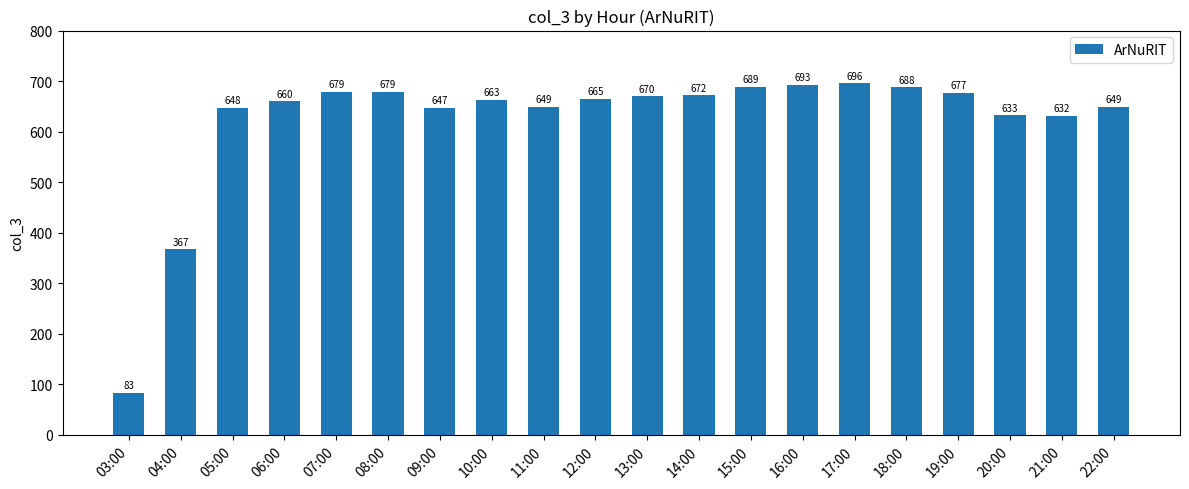

Reading left to right, what are all the values shown in this chart?

03:00=83	04:00=367	05:00=648	06:00=660	07:00=679	08:00=679	09:00=647	10:00=663	11:00=649	12:00=665	13:00=670	14:00=672	15:00=689	16:00=693	17:00=696	18:00=688	19:00=677	20:00=633	21:00=632	22:00=649